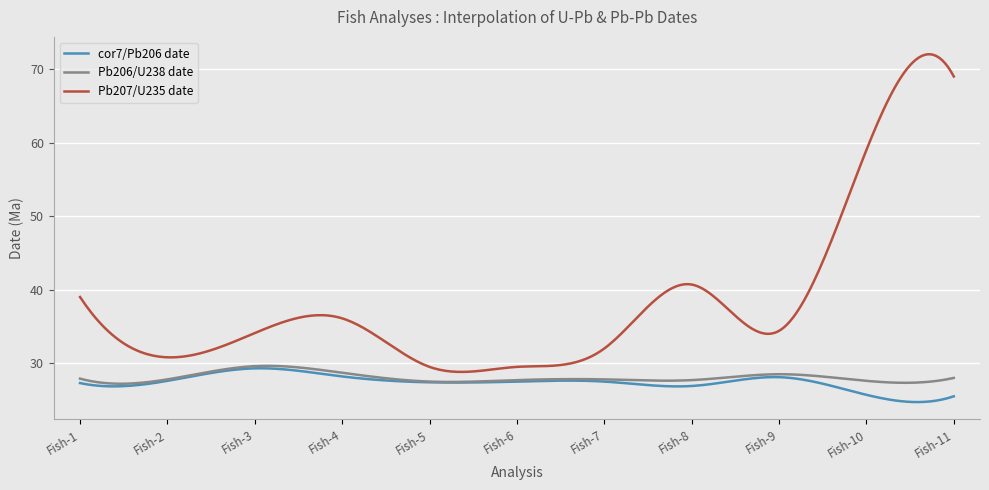

What is the greatest value displayed?

72.0